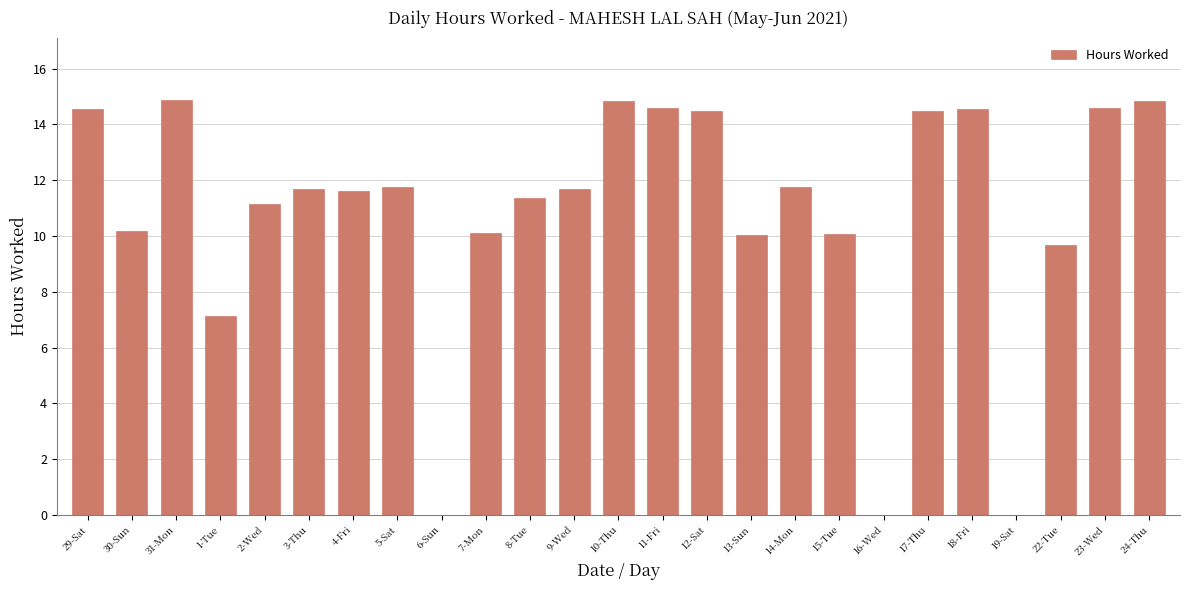

The value at 18-Fri is 6.0. True or false?

False